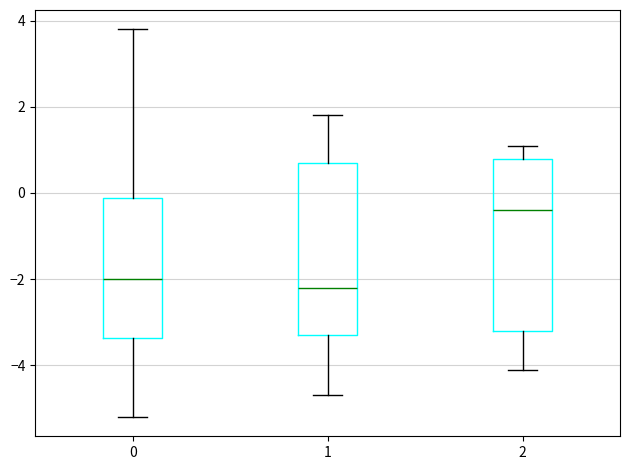

Which box has the highest median line?

2